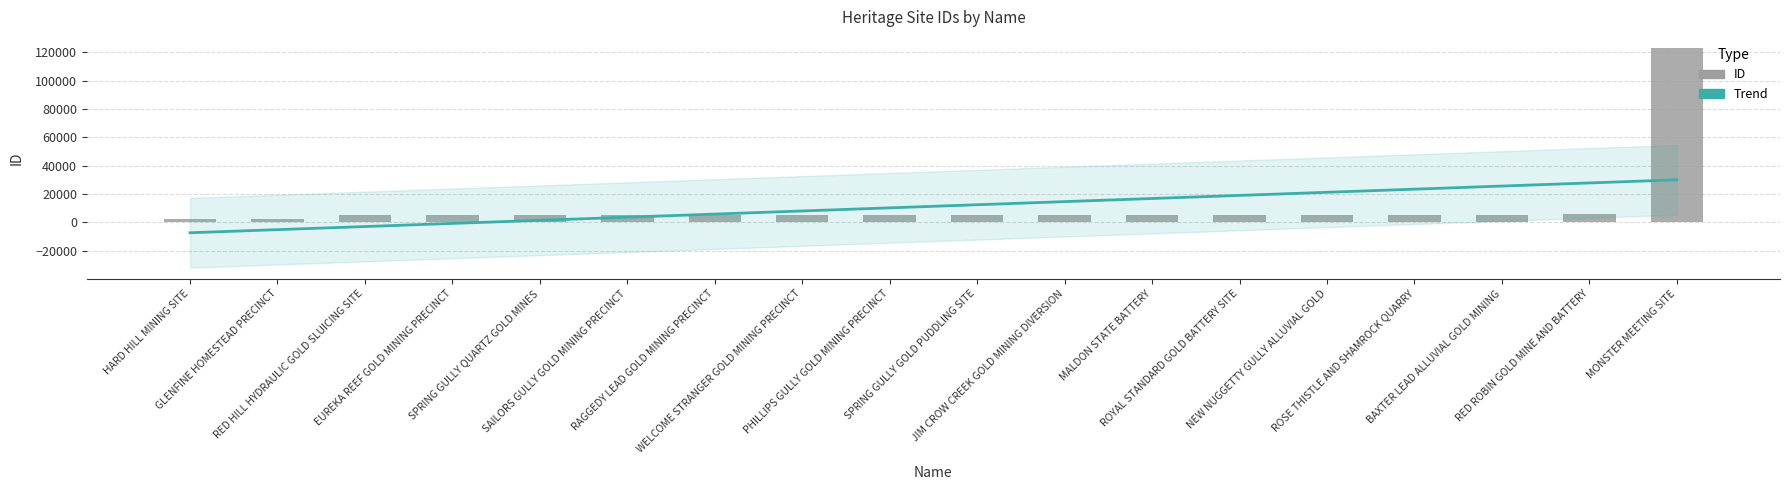

At which category does the chart reach its peak across all series?

MONSTER MEETING SITE